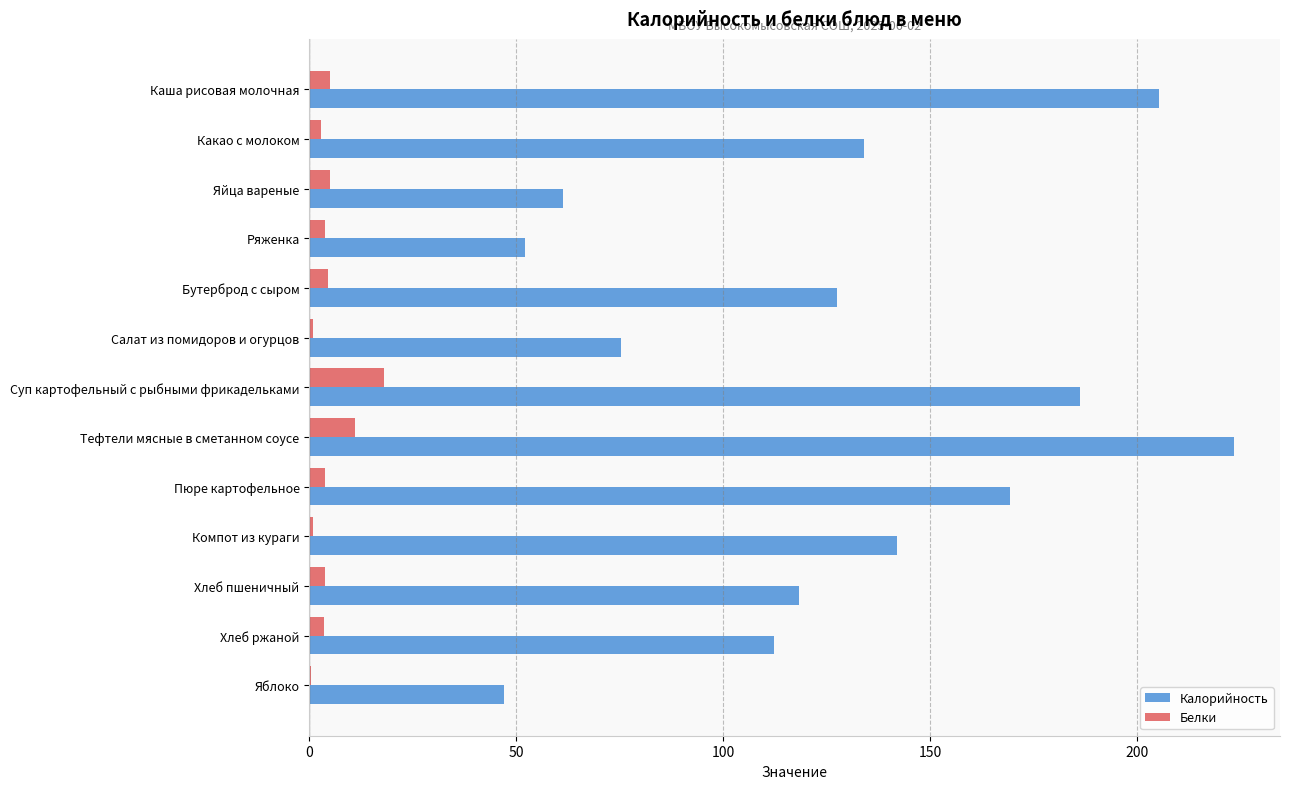

True or false: Калорийность has a value of 194.3 at Какао с молоком.

False